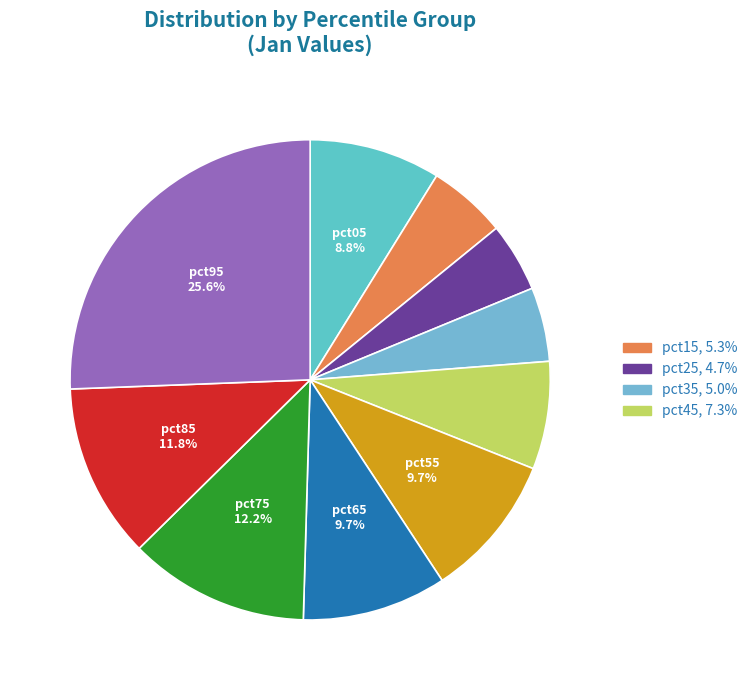

To the nearest percent, what is the difference between the largest and smallest slice percentages?

21%